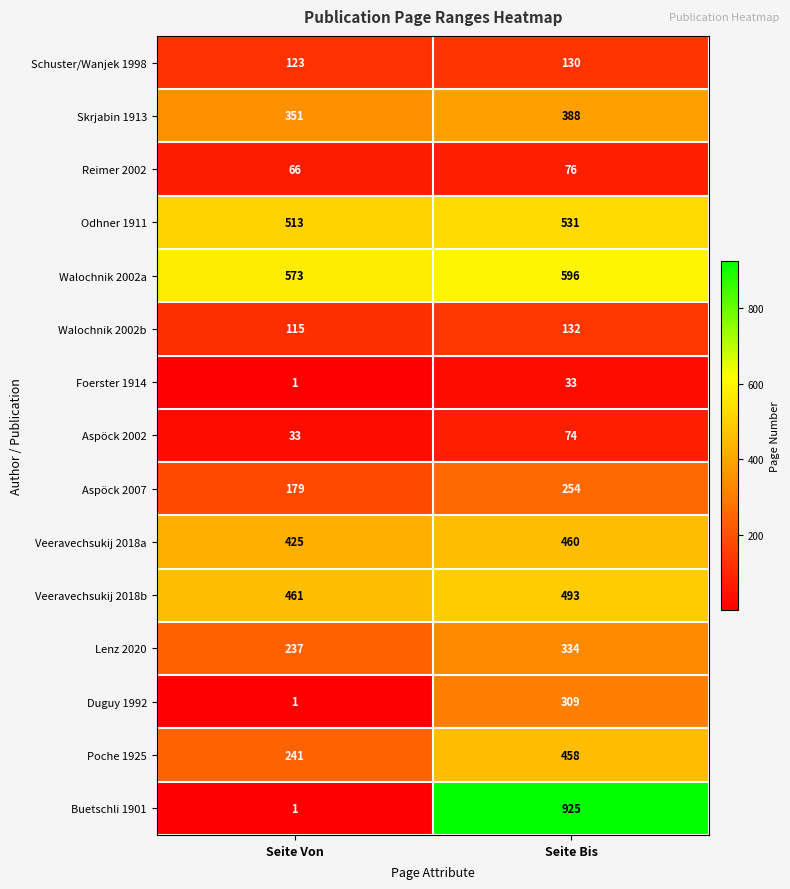

Reading left to right, list all the values displayed in this chart.

Schuster/Wanjek 1998: Seite Von=123	Seite Bis=130
Skrjabin 1913: Seite Von=351	Seite Bis=388
Reimer 2002: Seite Von=66	Seite Bis=76
Odhner 1911: Seite Von=513	Seite Bis=531
Walochnik 2002a: Seite Von=573	Seite Bis=596
Walochnik 2002b: Seite Von=115	Seite Bis=132
Foerster 1914: Seite Von=1	Seite Bis=33
Aspöck 2002: Seite Von=33	Seite Bis=74
Aspöck 2007: Seite Von=179	Seite Bis=254
Veeravechsukij 2018a: Seite Von=425	Seite Bis=460
Veeravechsukij 2018b: Seite Von=461	Seite Bis=493
Lenz 2020: Seite Von=237	Seite Bis=334
Duguy 1992: Seite Von=1	Seite Bis=309
Poche 1925: Seite Von=241	Seite Bis=458
Buetschli 1901: Seite Von=1	Seite Bis=925